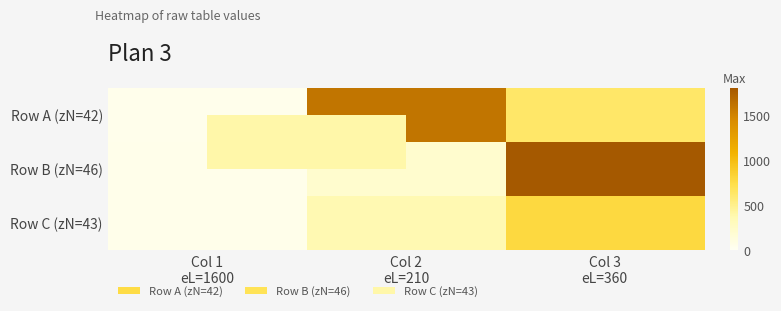

Reading left to right, list all the values displayed in this chart.

Row A (zN=42): Col 1
eL=1600=42	Col 2
eL=210=1600	Col 3
eL=360=620
Row B (zN=46): Col 1
eL=1600=46	Col 2
eL=210=210	Col 3
eL=360=1800
Row C (zN=43): Col 1
eL=1600=43	Col 2
eL=210=360	Col 3
eL=360=780